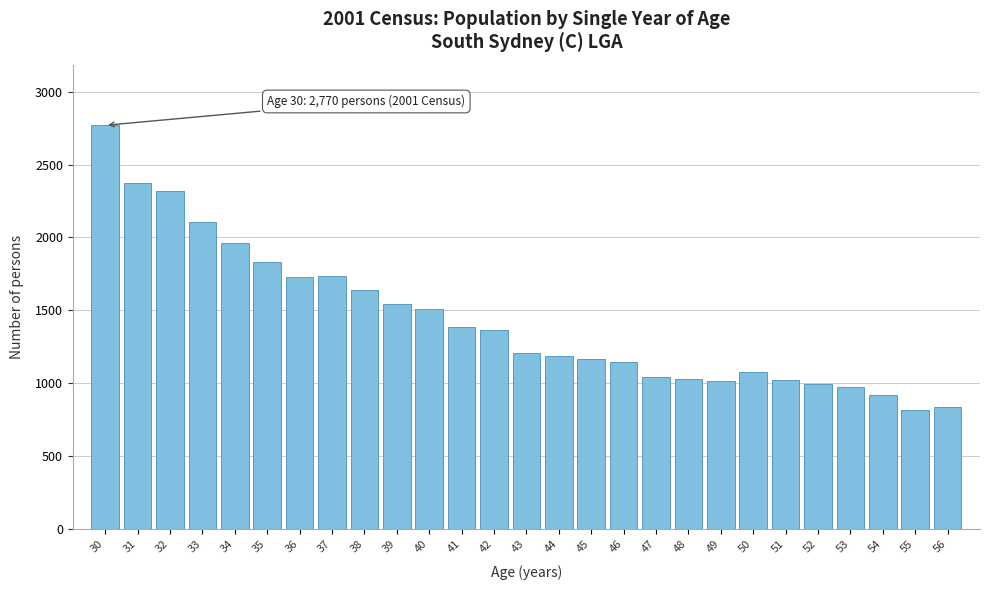

What is the minimum value shown in the chart?

813